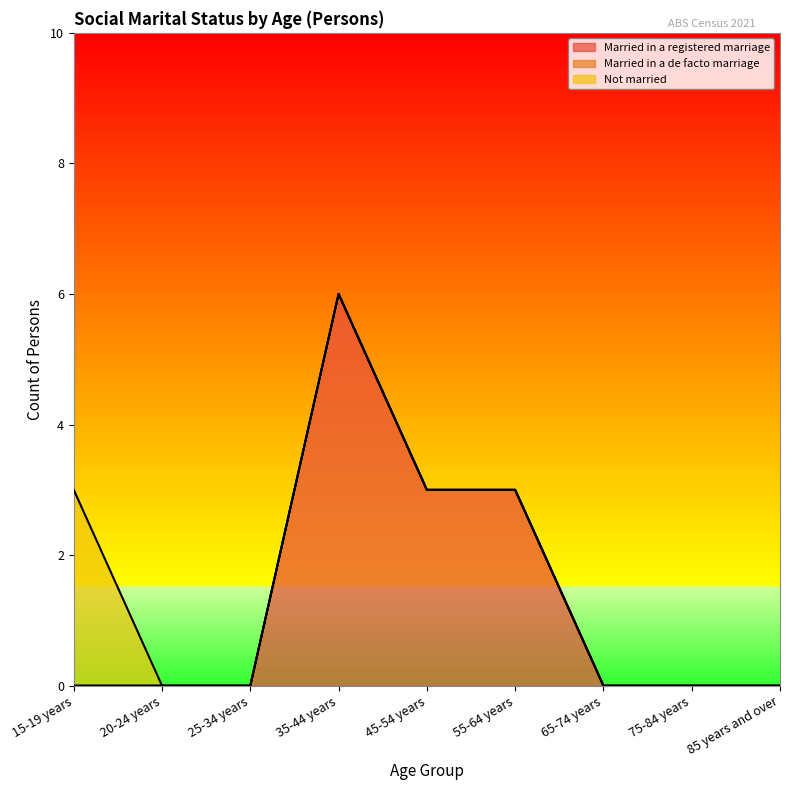

At which label is Not married closest to 1?

20-24 years